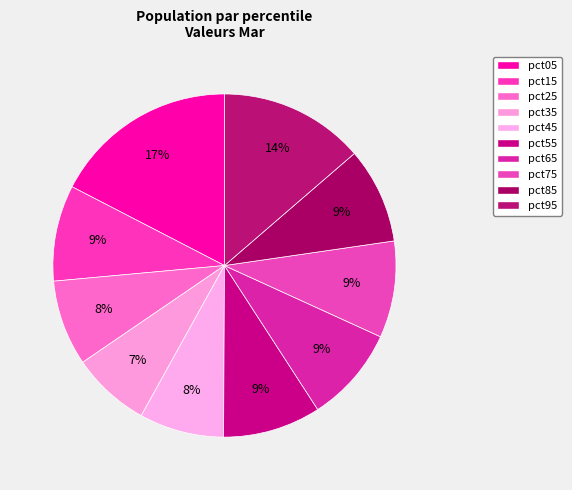

Is pct45 the majority of the pie?

No